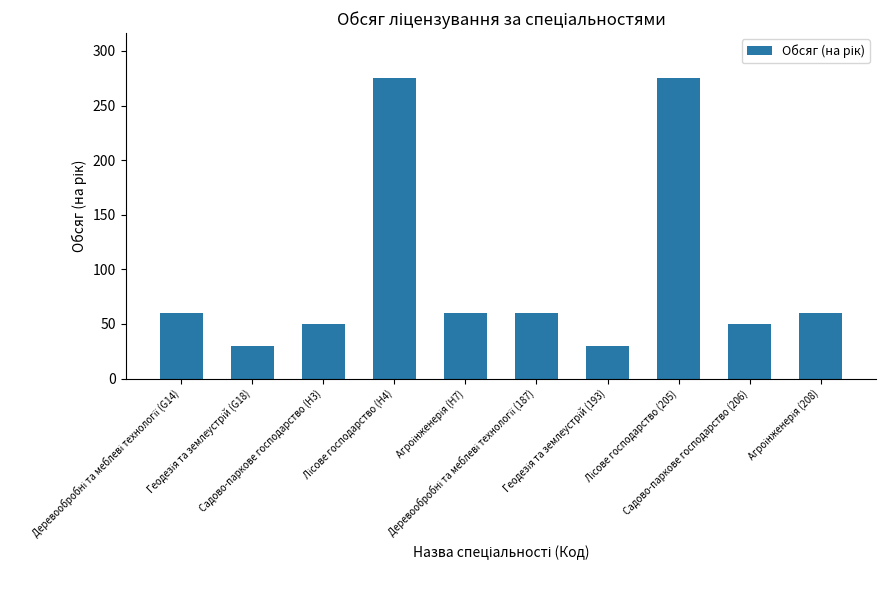

What is the value of the 6th bar from the left?

60